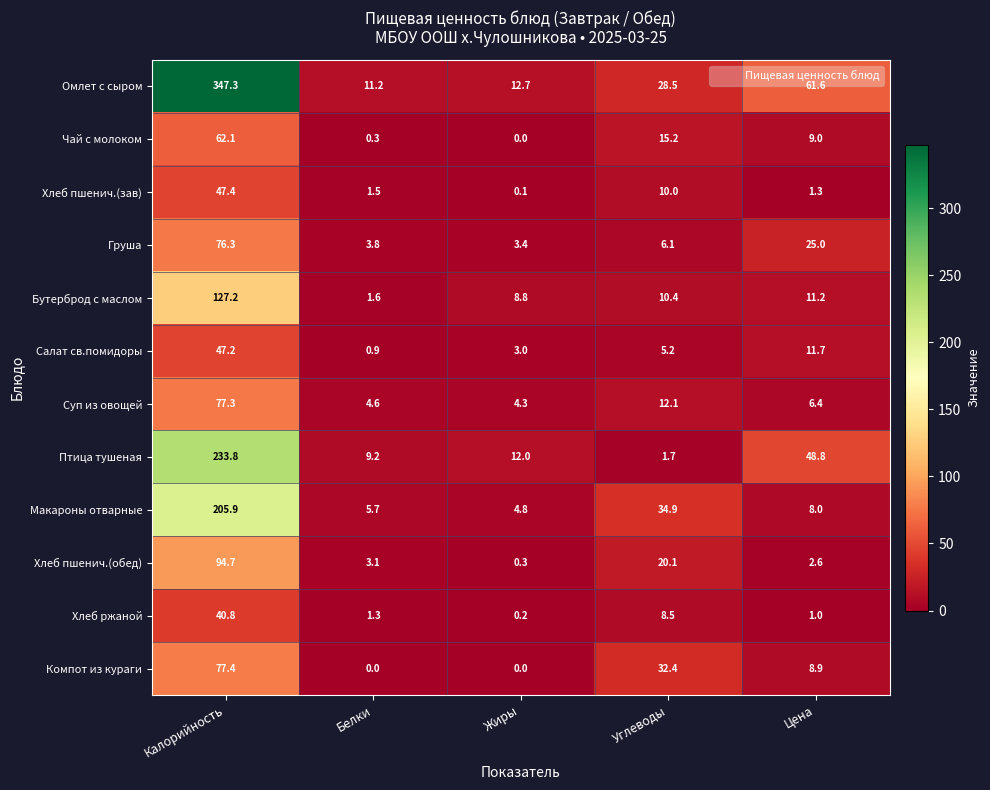

At how many categories does at least one series exceed 21?

3